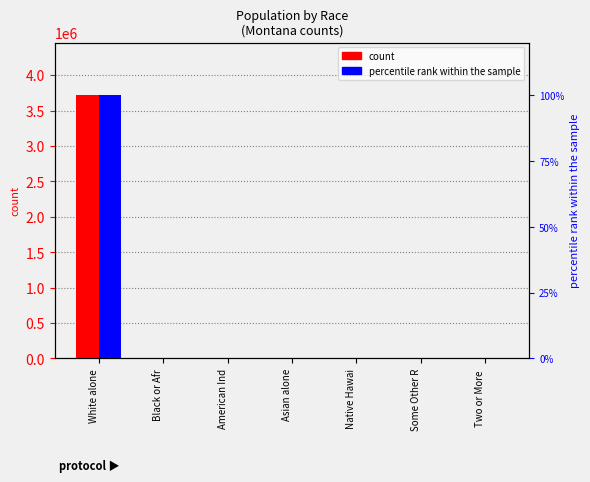

What is the sum of all count values?

3716996.0